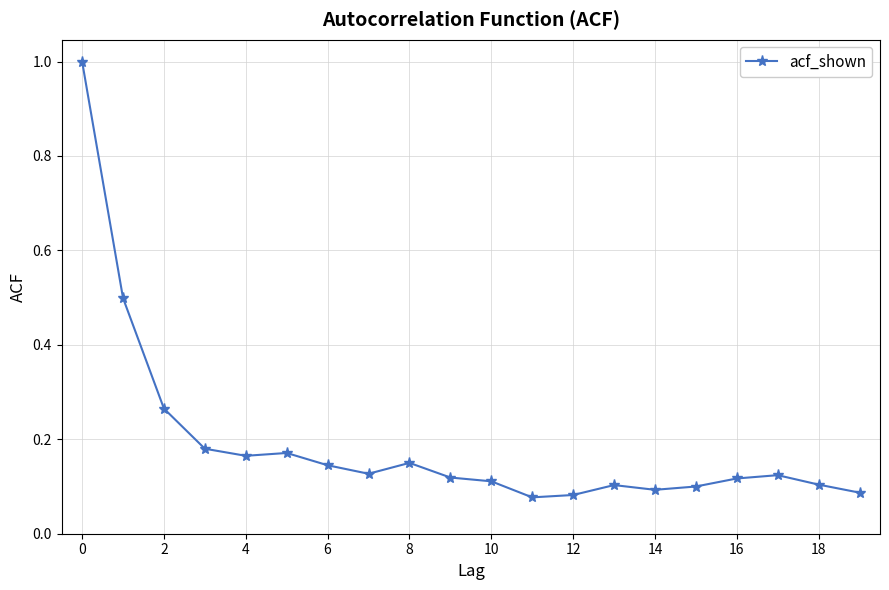

True or false: there are more than 0 points higher than both neighbors.

True